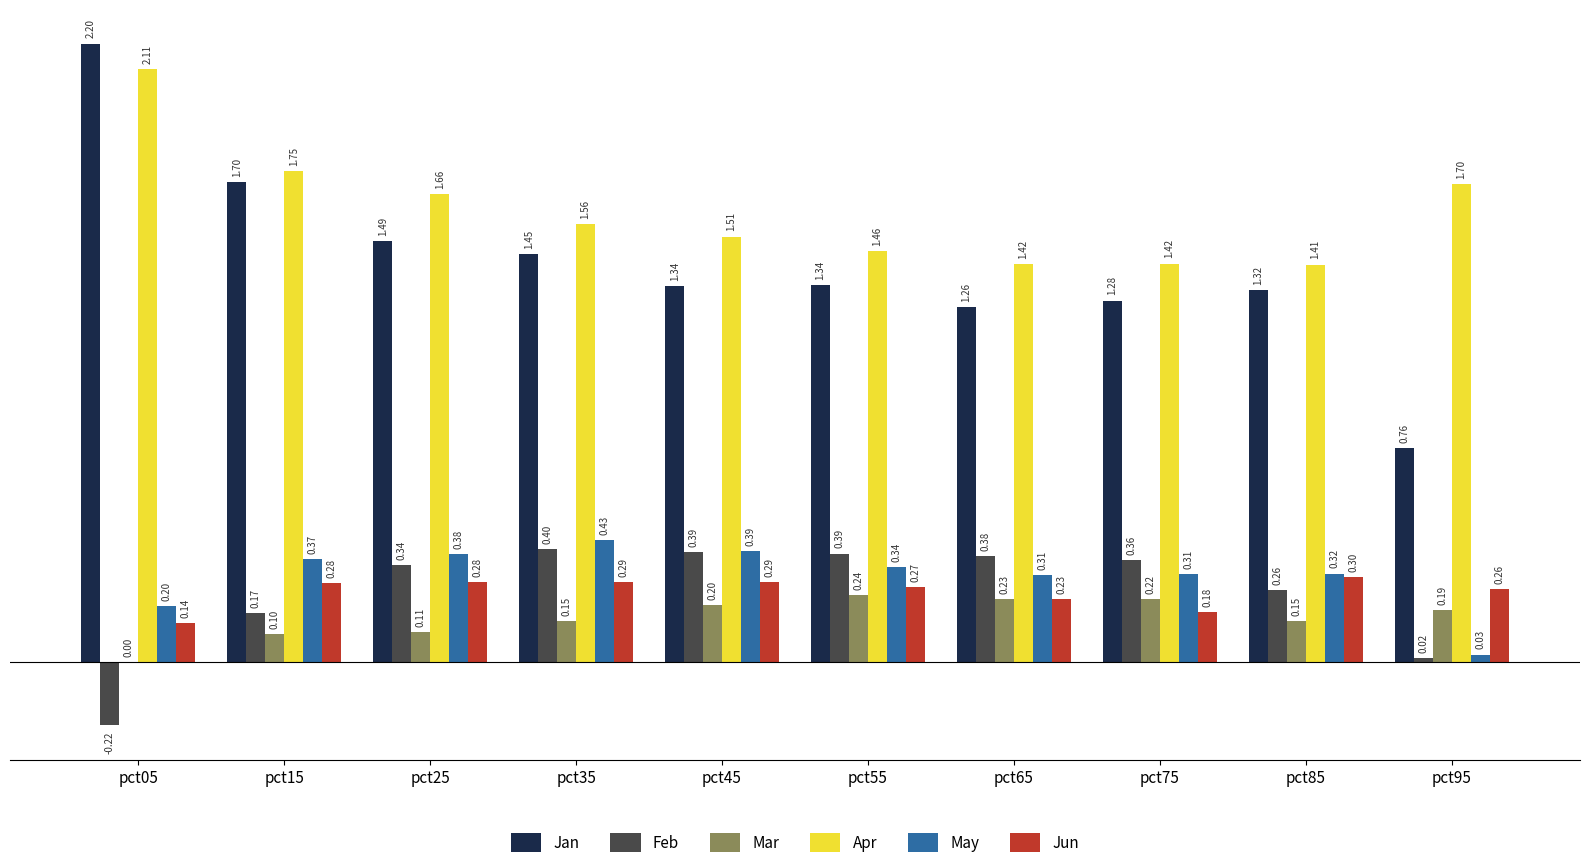

Which series changed the most between pct05 and pct75?

Jan